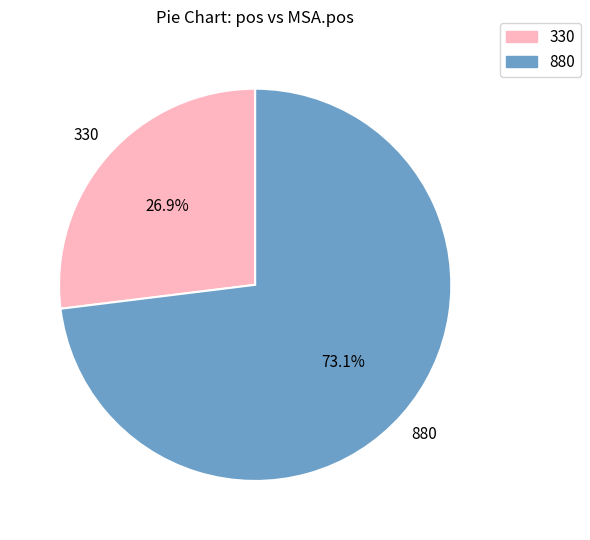

What percentage is the 880 slice, to the nearest percent?

73%